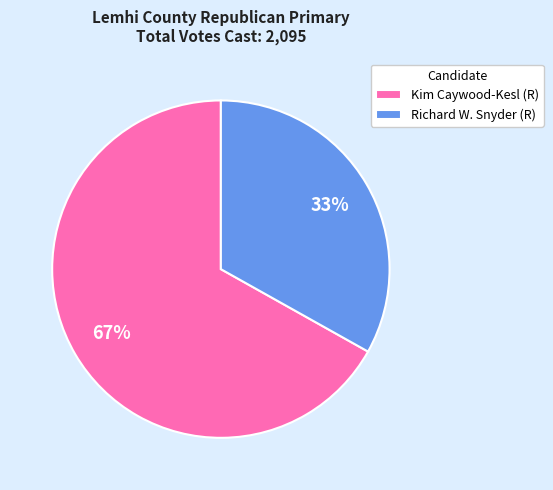

Which has a higher value, Richard W. Snyder (R) or Kim Caywood-Kesl (R)?

Kim Caywood-Kesl (R)